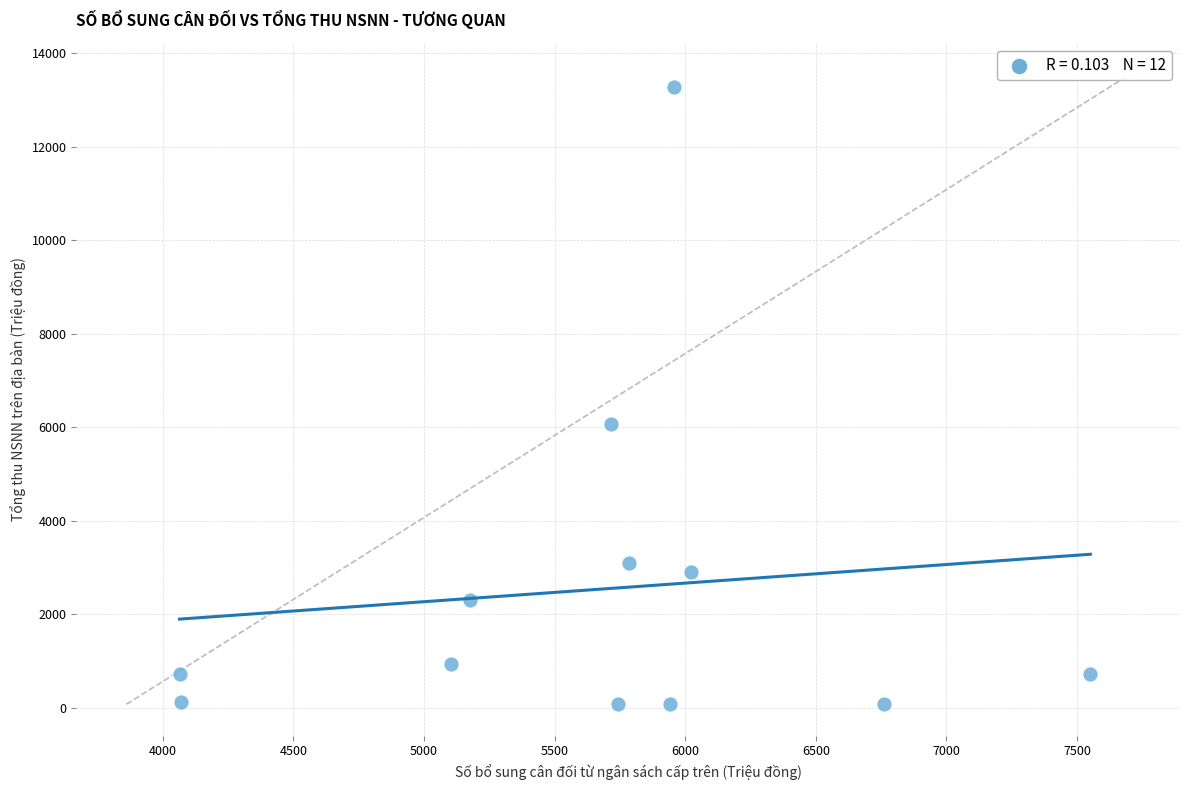

What is the average Y value?

2526